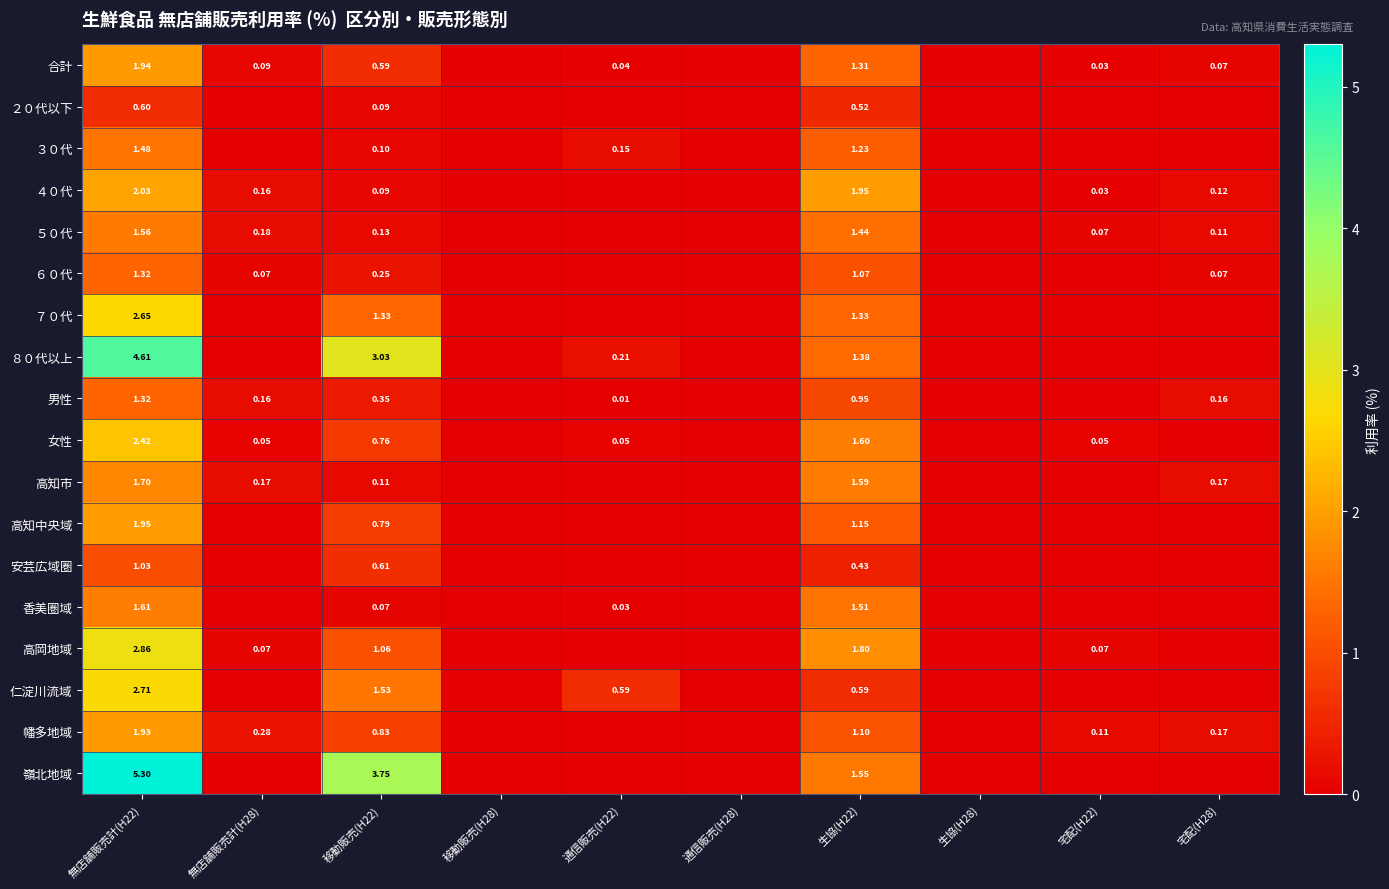

The ７０代 series shows 0.0 at 宅配(H22). True or false?

True